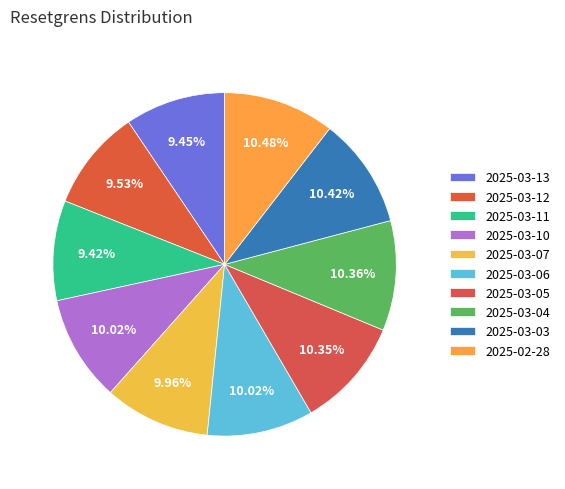

Count the number of slices in the pie.

10